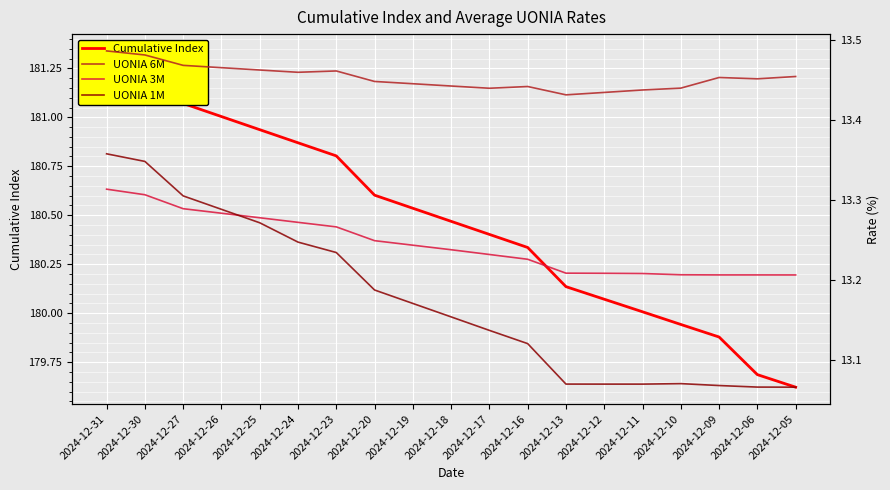

Reading left to right, list all the values displayed in this chart.

Cumulative Index: 181.3	181.3	181.1	181.0	180.9	180.9	180.8	180.6	180.5	180.5	180.4	180.3	180.1	180.1	180.0	179.9	179.9	179.7	179.6
UONIA 6M: 13.5	13.5	13.5	13.5	13.5	13.5	13.5	13.4	13.4	13.4	13.4	13.4	13.4	13.4	13.4	13.4	13.5	13.5	13.5
UONIA 3M: 13.3	13.3	13.3	13.3	13.3	13.3	13.3	13.2	13.2	13.2	13.2	13.2	13.2	13.2	13.2	13.2	13.2	13.2	13.2
UONIA 1M: 13.4	13.3	13.3	13.3	13.3	13.2	13.2	13.2	13.2	13.2	13.1	13.1	13.1	13.1	13.1	13.1	13.1	13.1	13.1